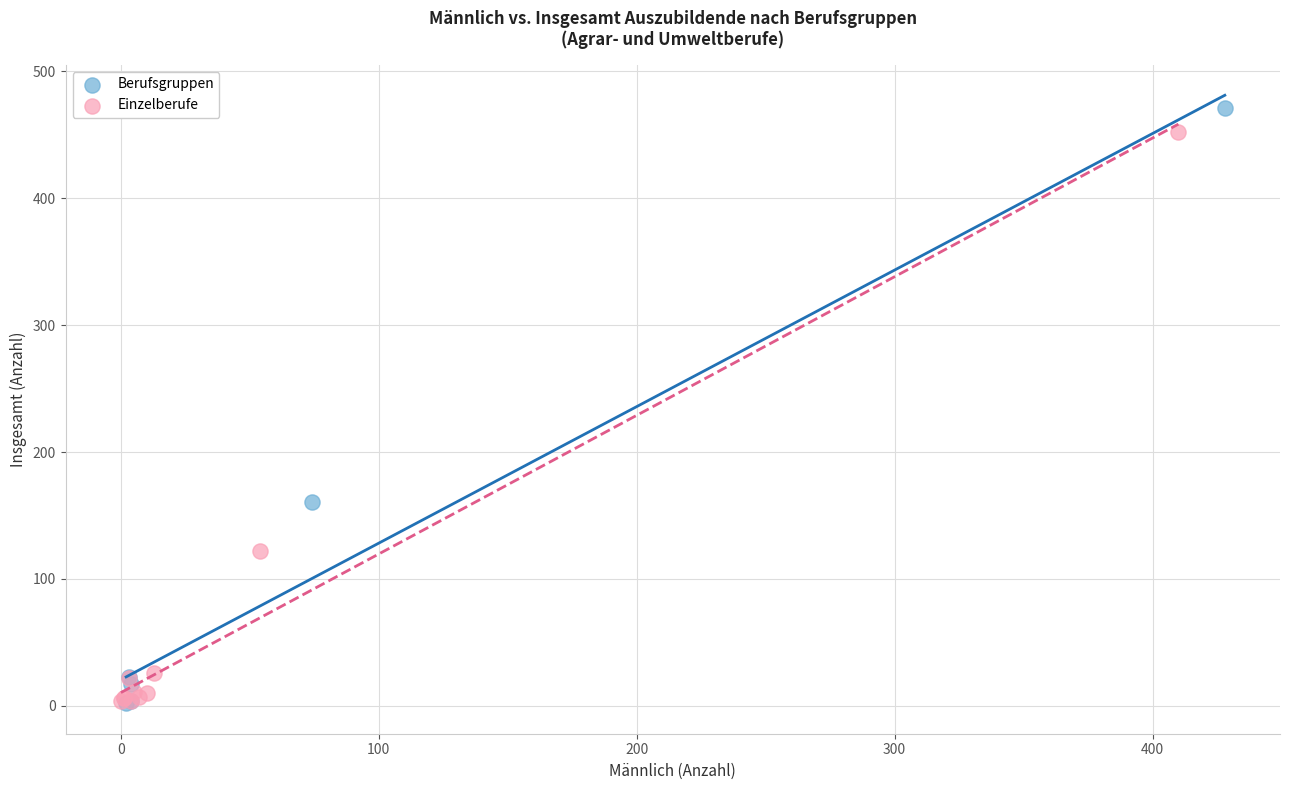

What are all the series names shown in the legend?

Berufsgruppen, Einzelberufe